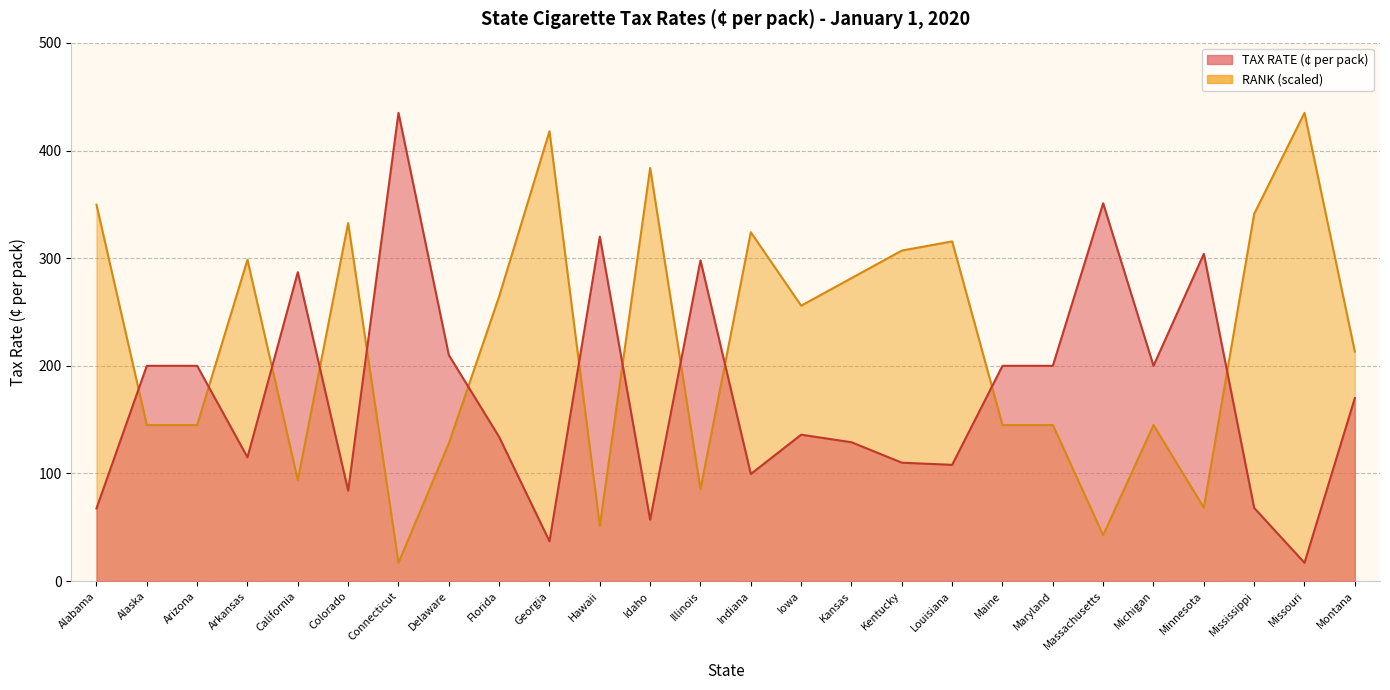

What are all the series names shown in the legend?

TAX RATE (¢ per pack), RANK